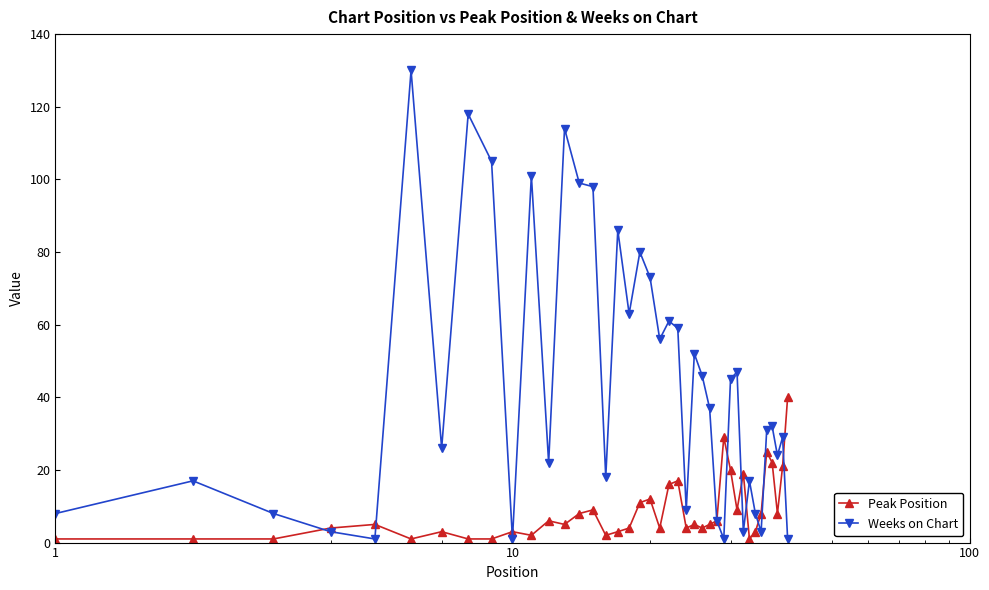

What are all the series names shown in the legend?

Peak Position, Weeks on Chart